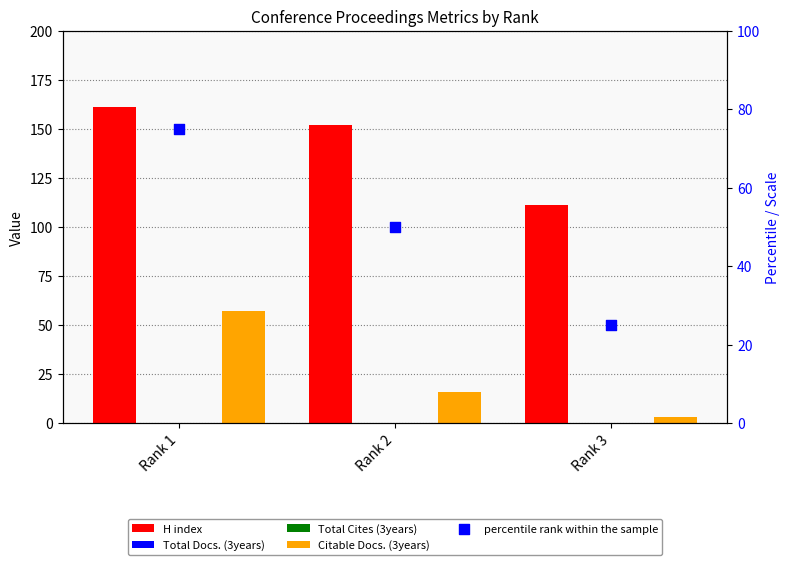

What are all the series names shown in the legend?

H index, Total Docs. (3years), Total Cites (3years), Citable Docs. (3years), percentile rank within the sample